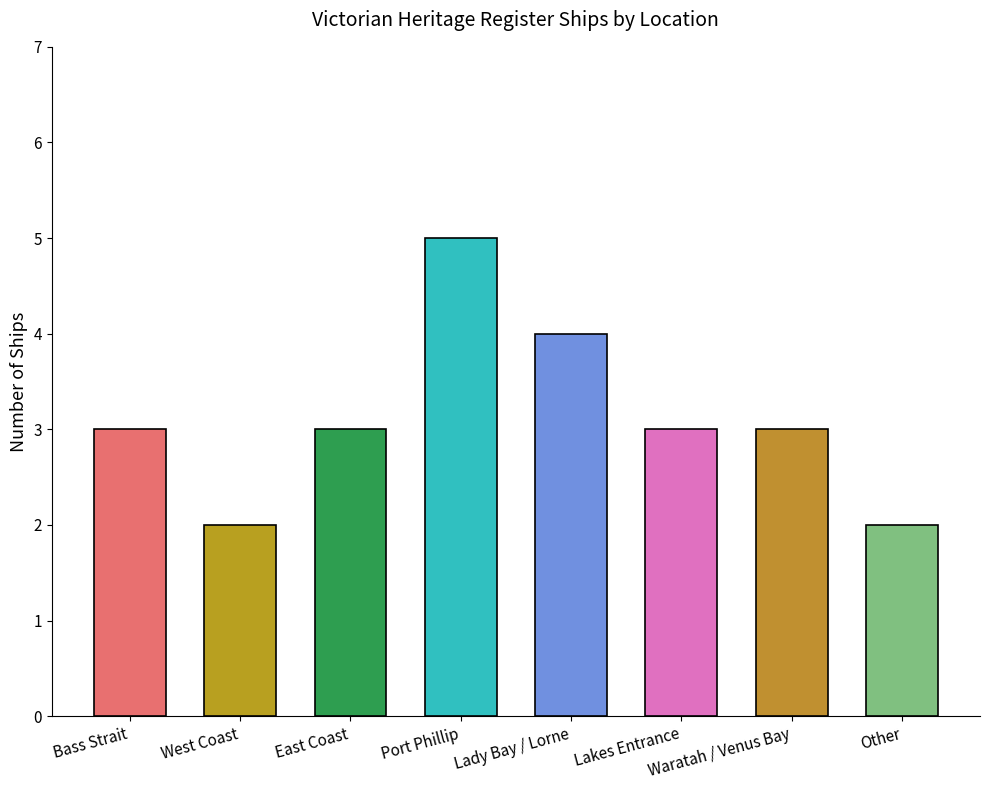

Reading left to right, what are all the values shown in this chart?

3	2	3	5	4	3	3	2